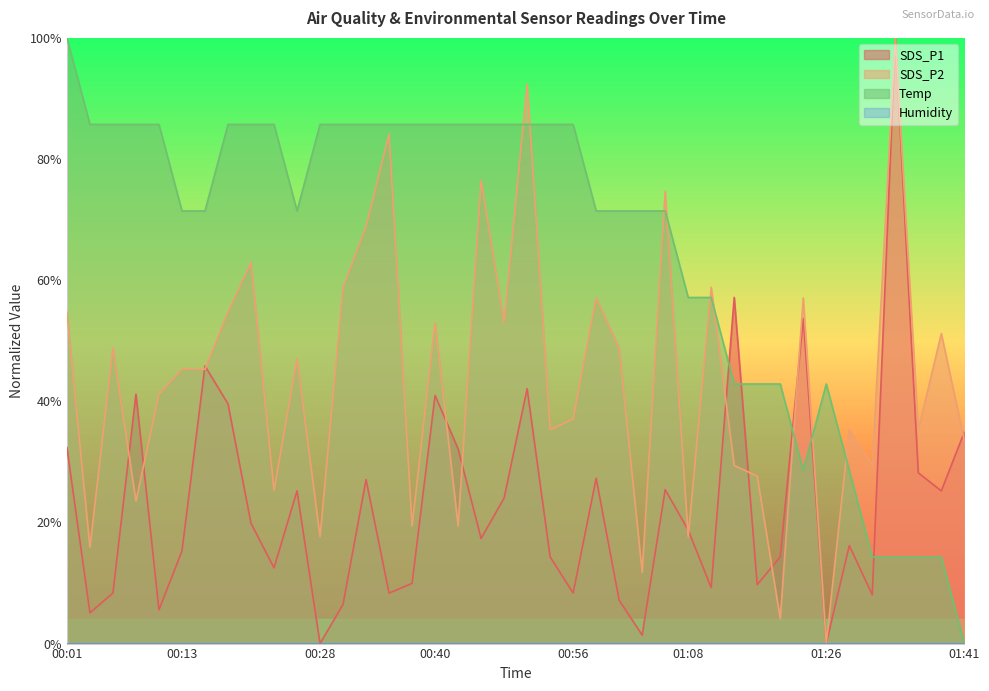

Does the chart display data point markers on the line(s)?

No